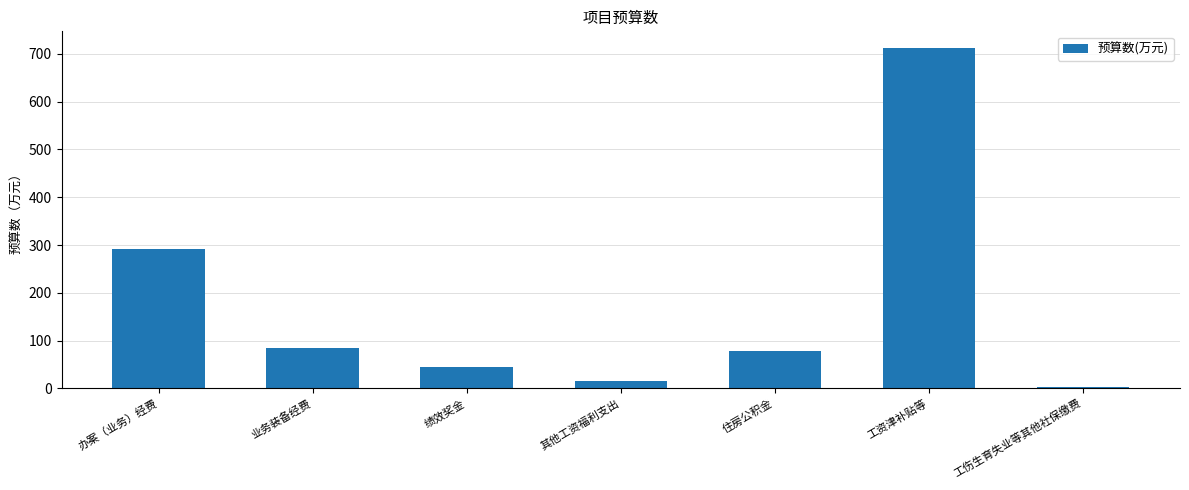

Which has a higher value, 绩效奖金 or 其他工资福利支出?

绩效奖金